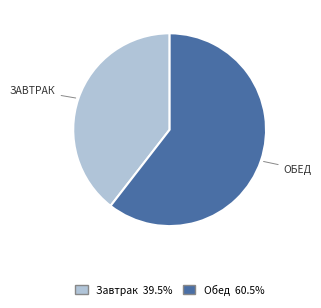

Approximately how many times larger is the value at Завтрак compared to Обед?

0.7